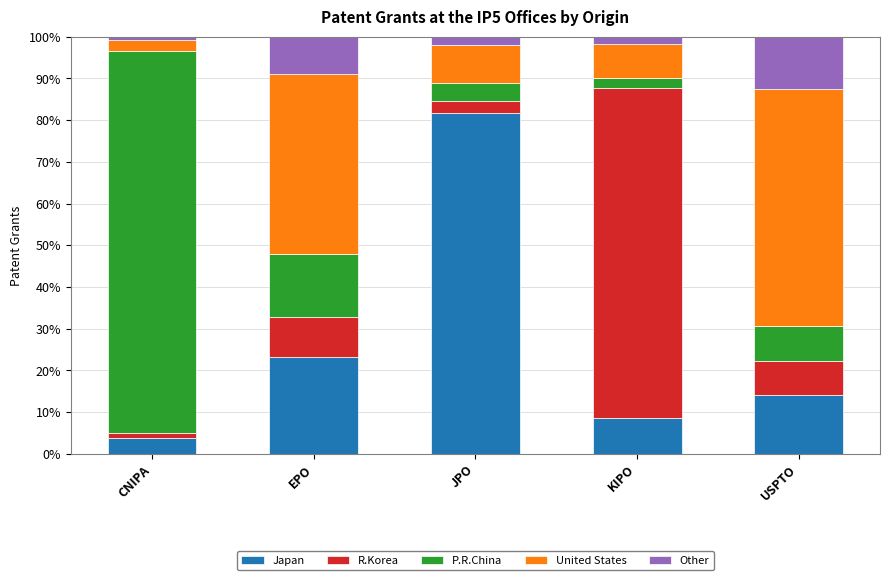

How many bars are there in total?

5